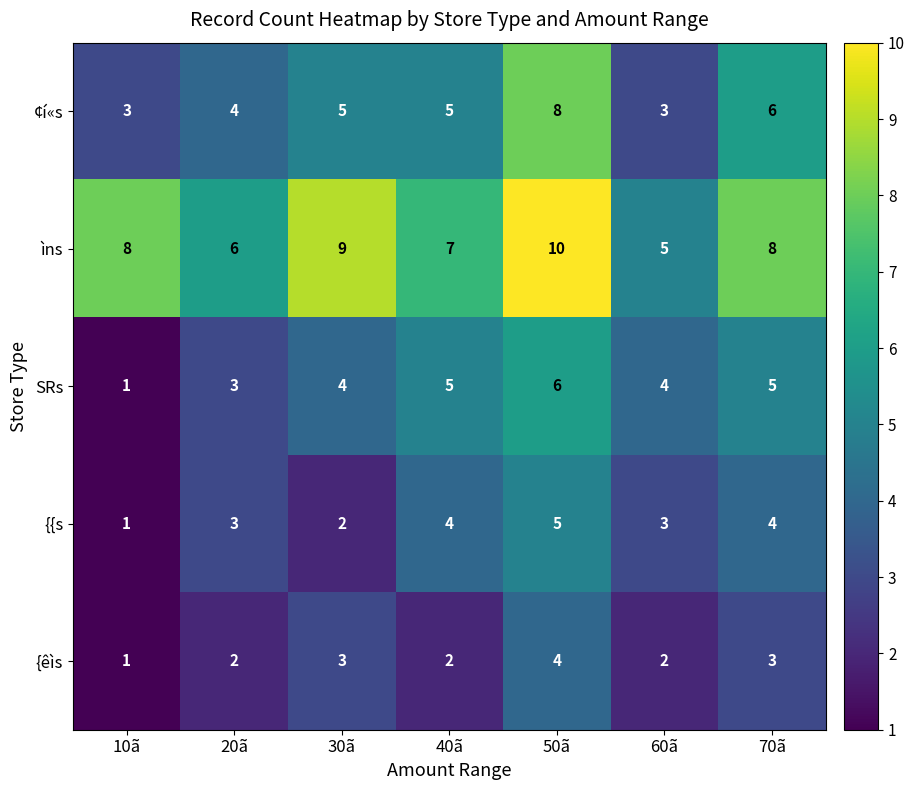

Which series changed the most between 30ã and 70ã?

{{s